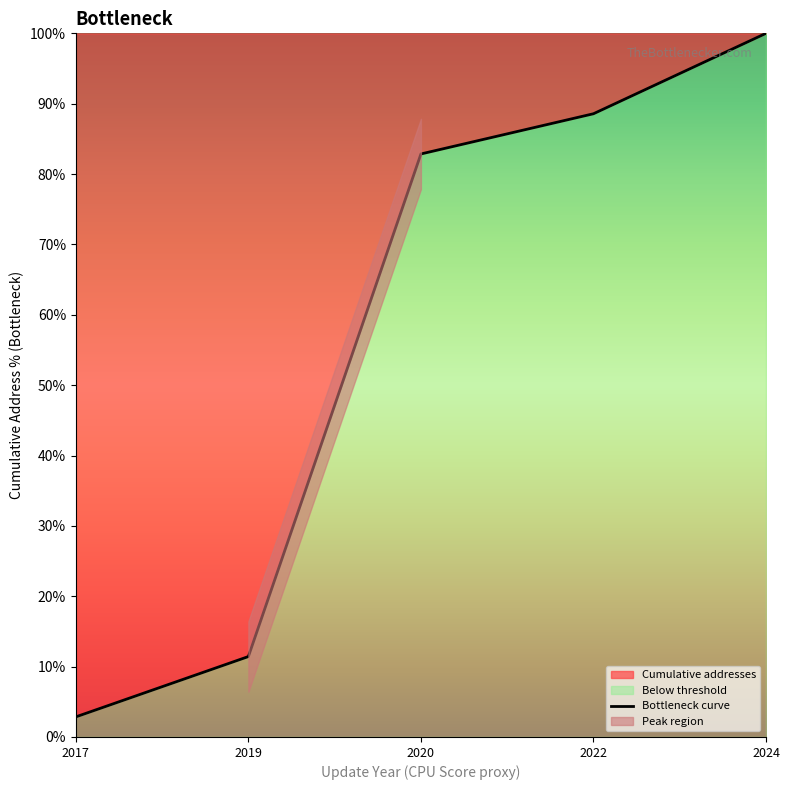

What is the smallest value displayed?

2.9